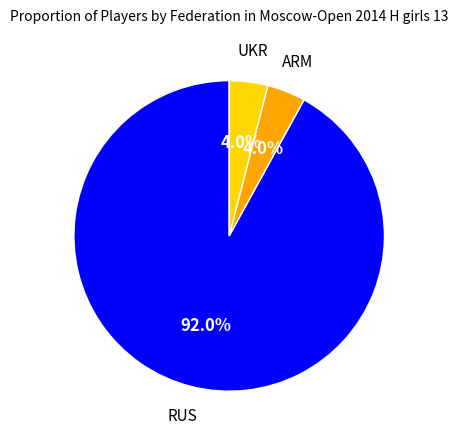

Is there any slice that represents more than half of the pie?

Yes